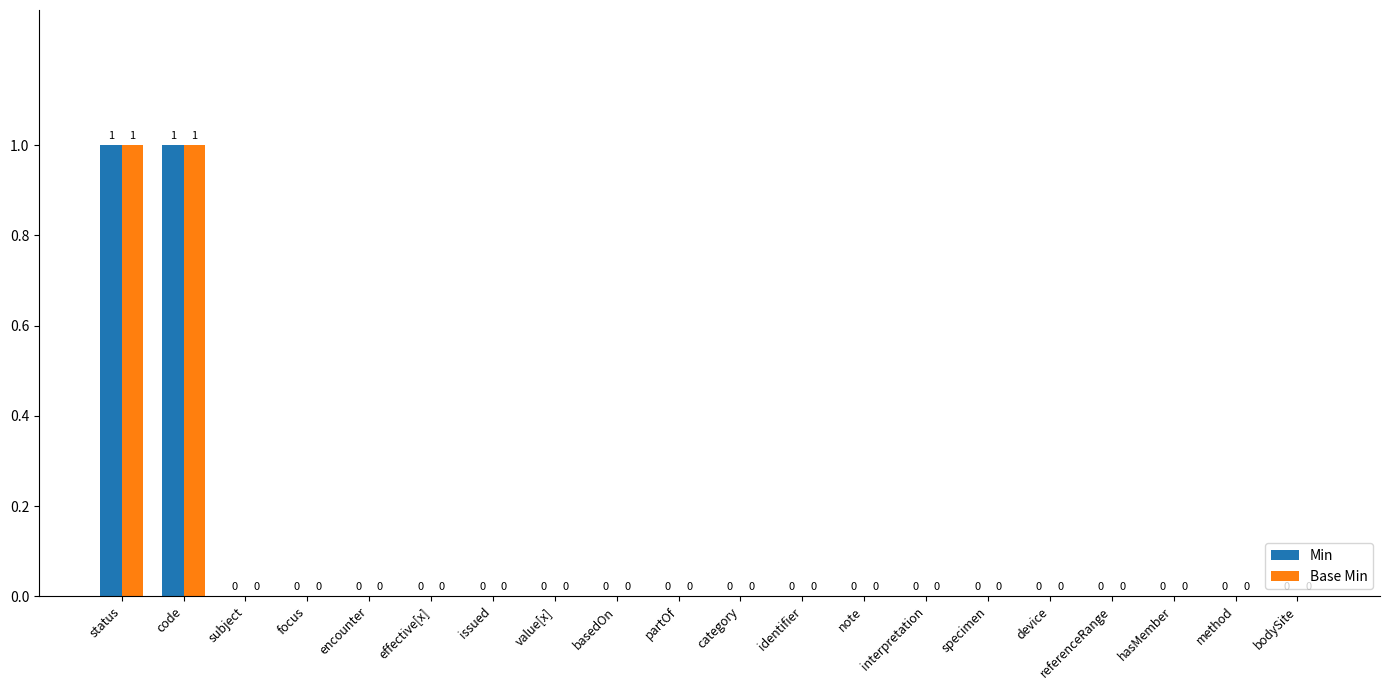

The Base Min series shows 0 at specimen. True or false?

True